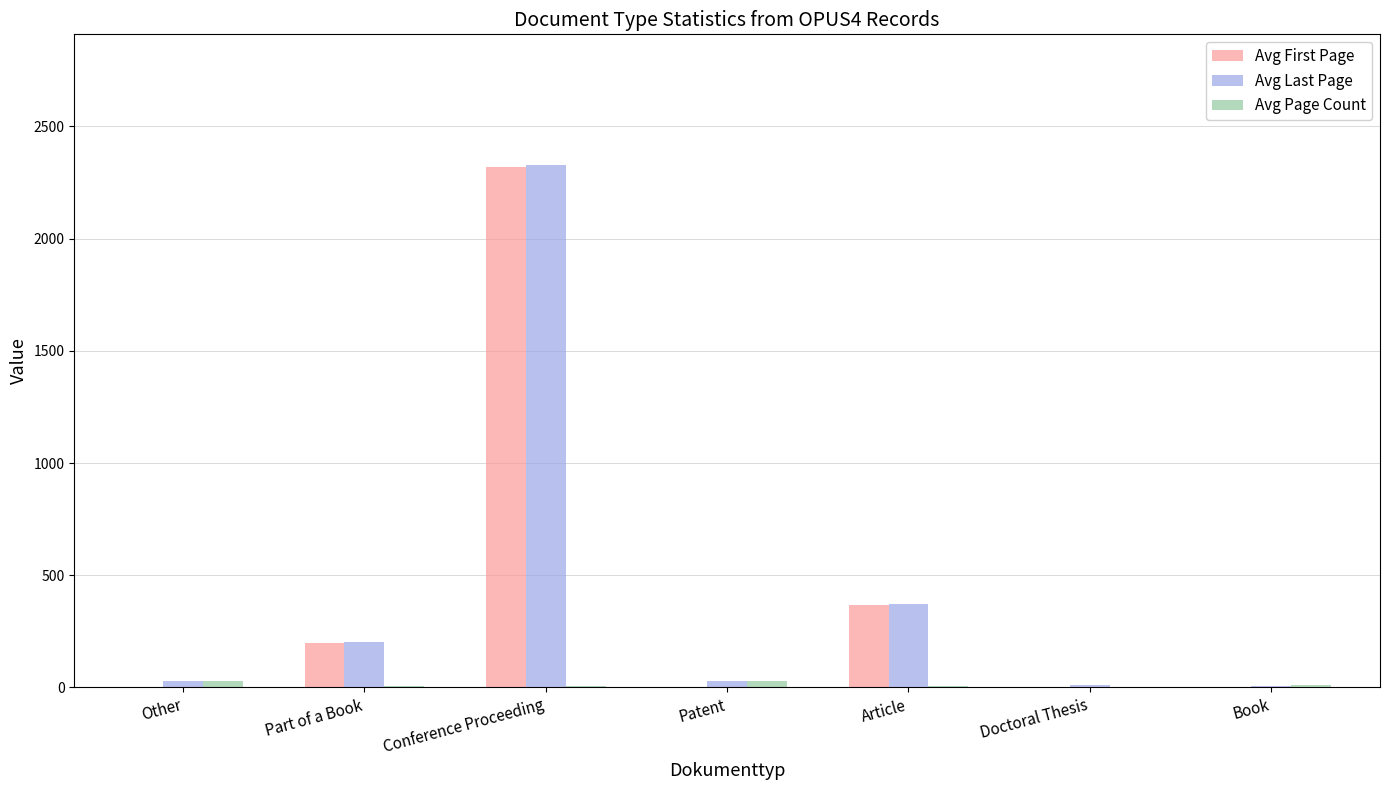

Read the Avg Last Page value at Patent.

31.0